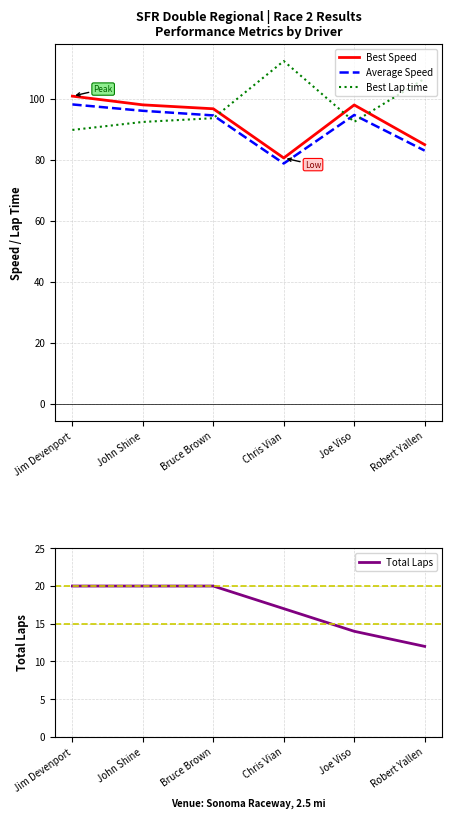

Which has a higher value, Bruce Brown or Chris Vian?

Bruce Brown